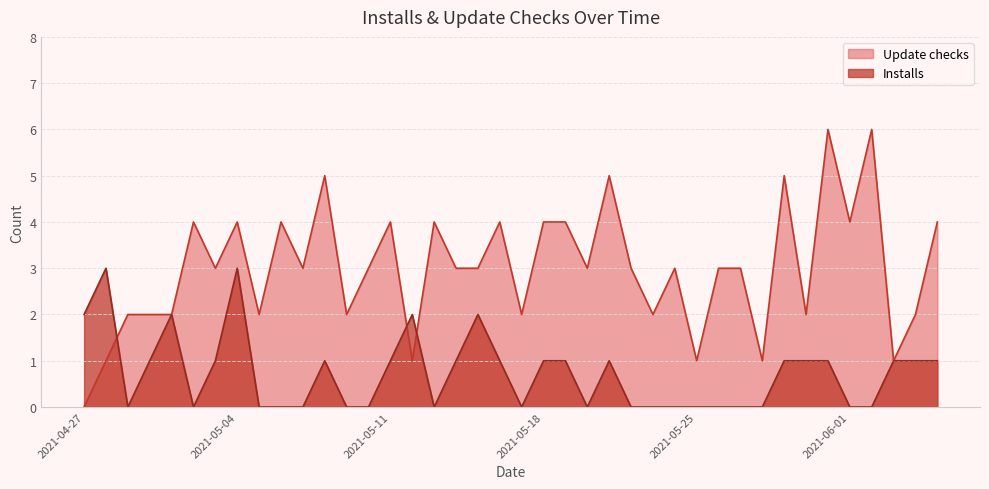

In Update checks, how many points are lower than both neighbors (excluding endpoints)?

13